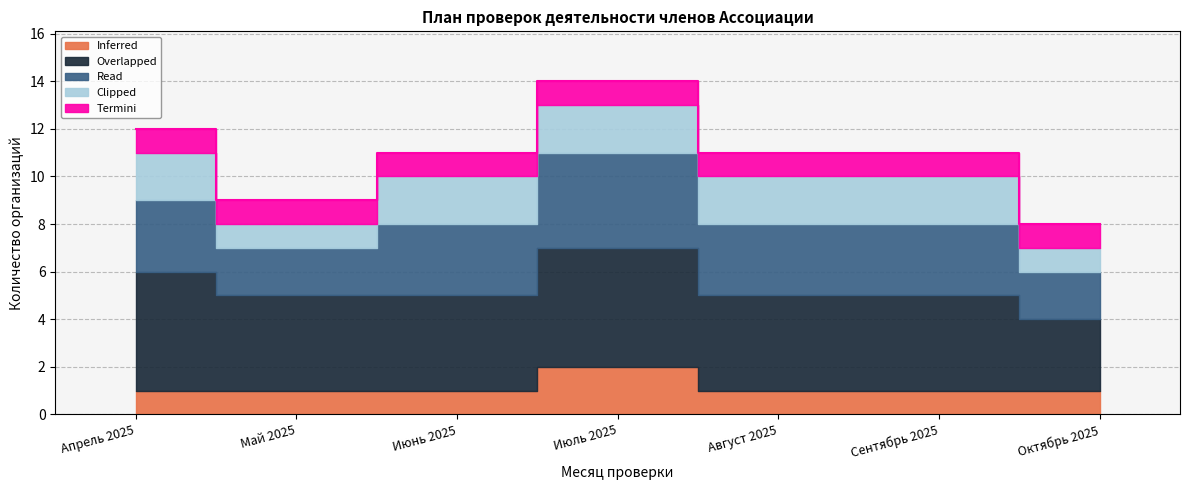

What is the value of the Inferred point at the 6th from the left?

1